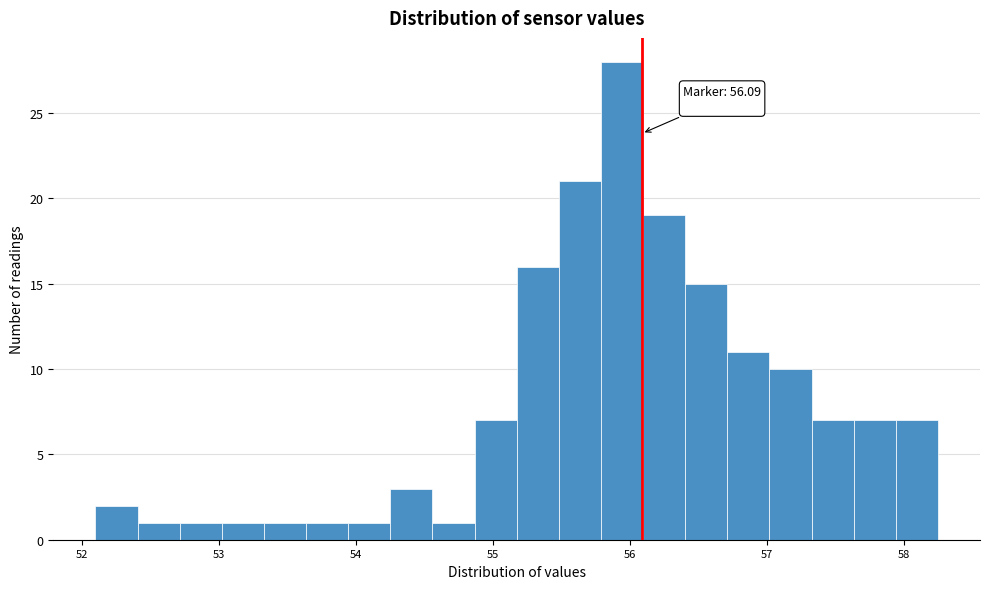

Read against the x-axis, roughly where is the centre of the tallest bar?

55.9